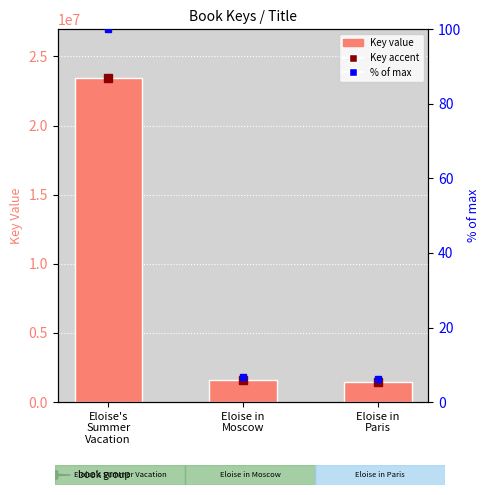

What is the smallest value displayed?

1450208